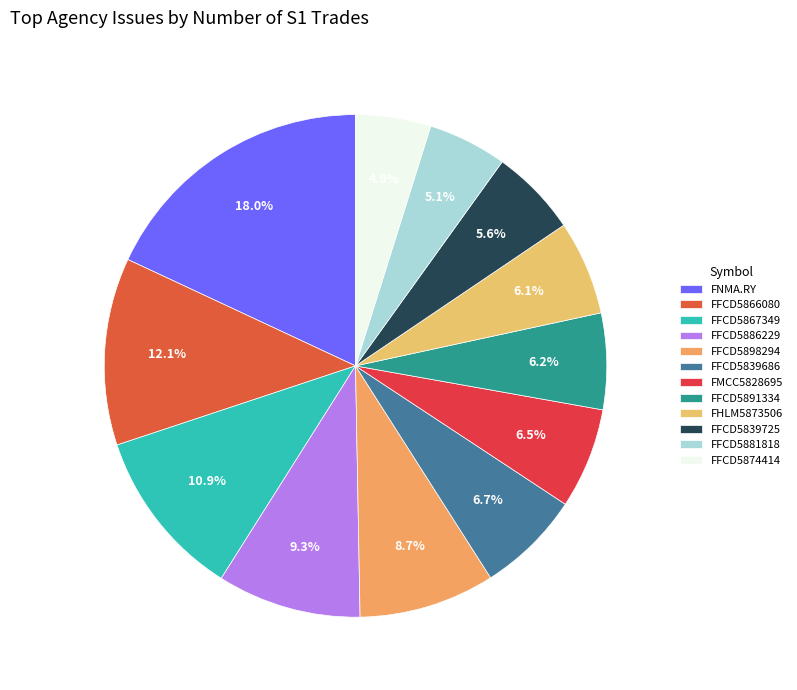

To the nearest percent, what is the difference between the FNMA.RY and FFCD5874414 slice percentages?

13%